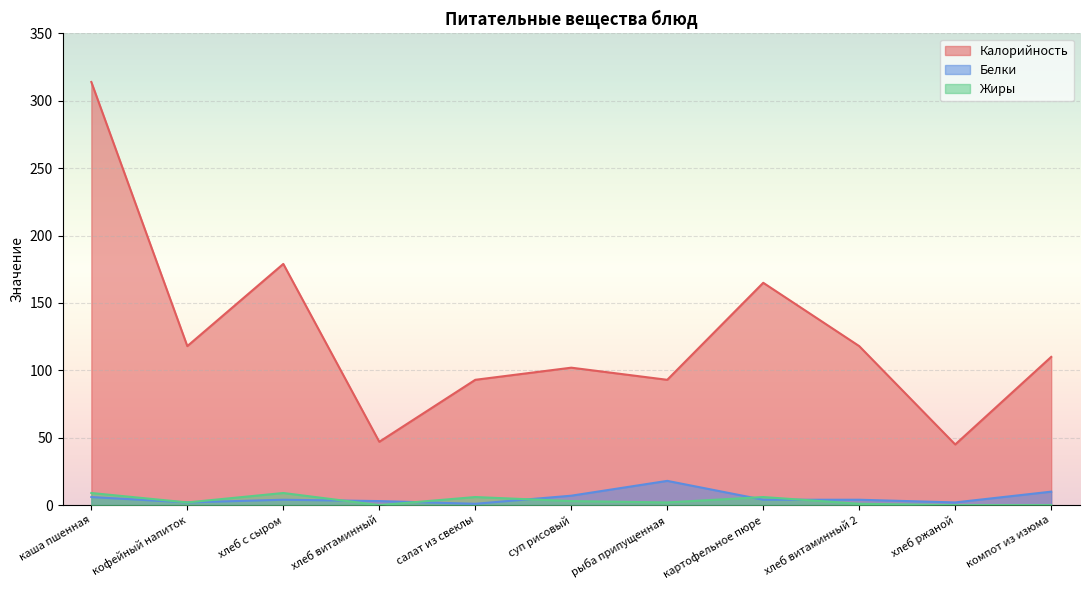

What is the label of the 10th point from the right?

кофейный напиток